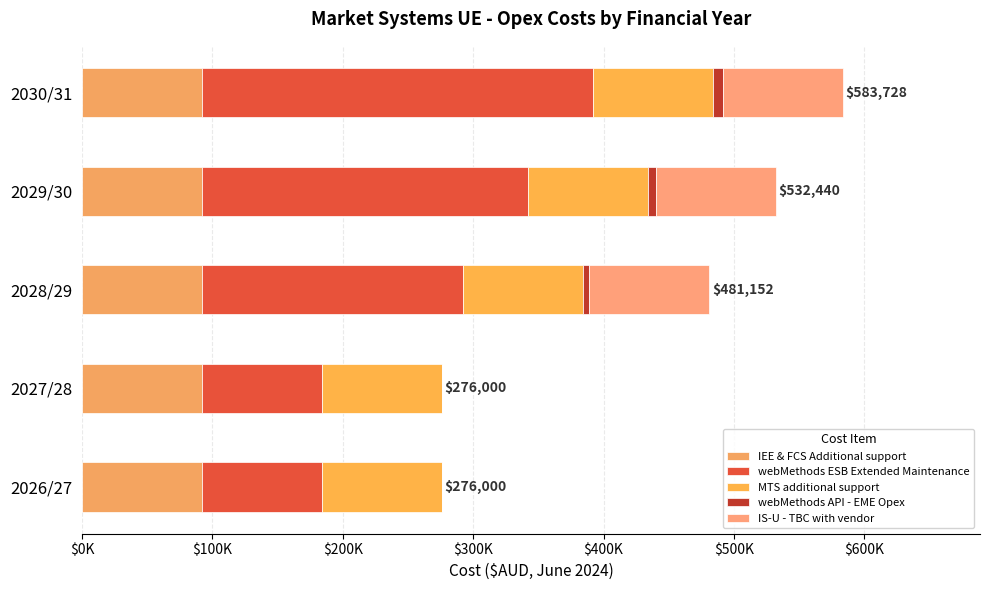

What is the average value of the IS-U - TBC with vendor series?

55200.0